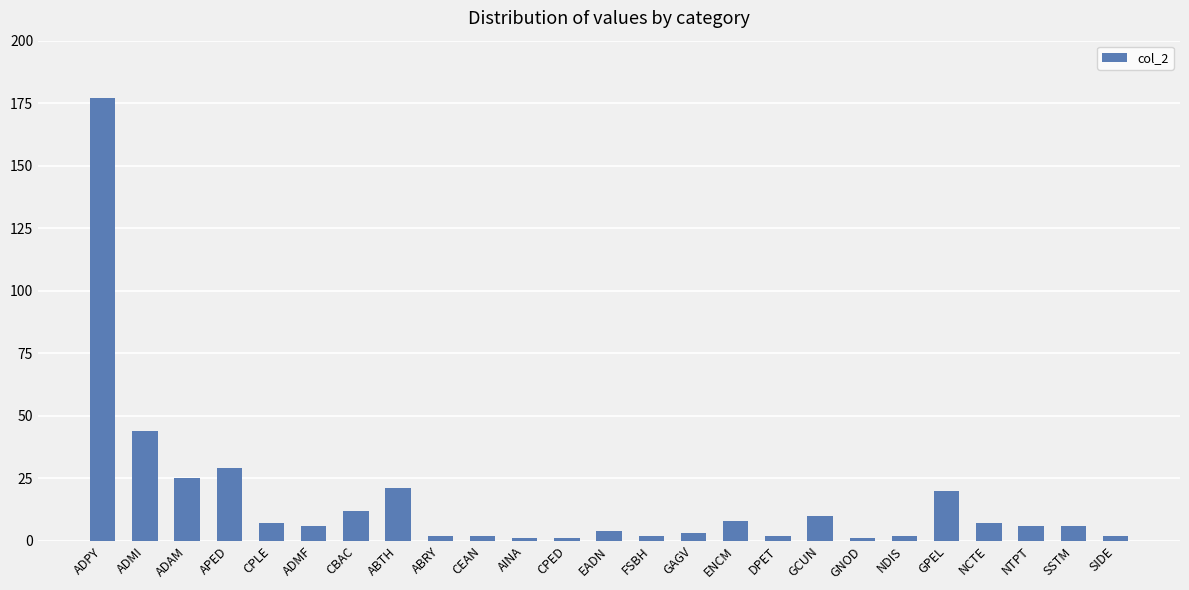

Count the number of data series in this chart.

1